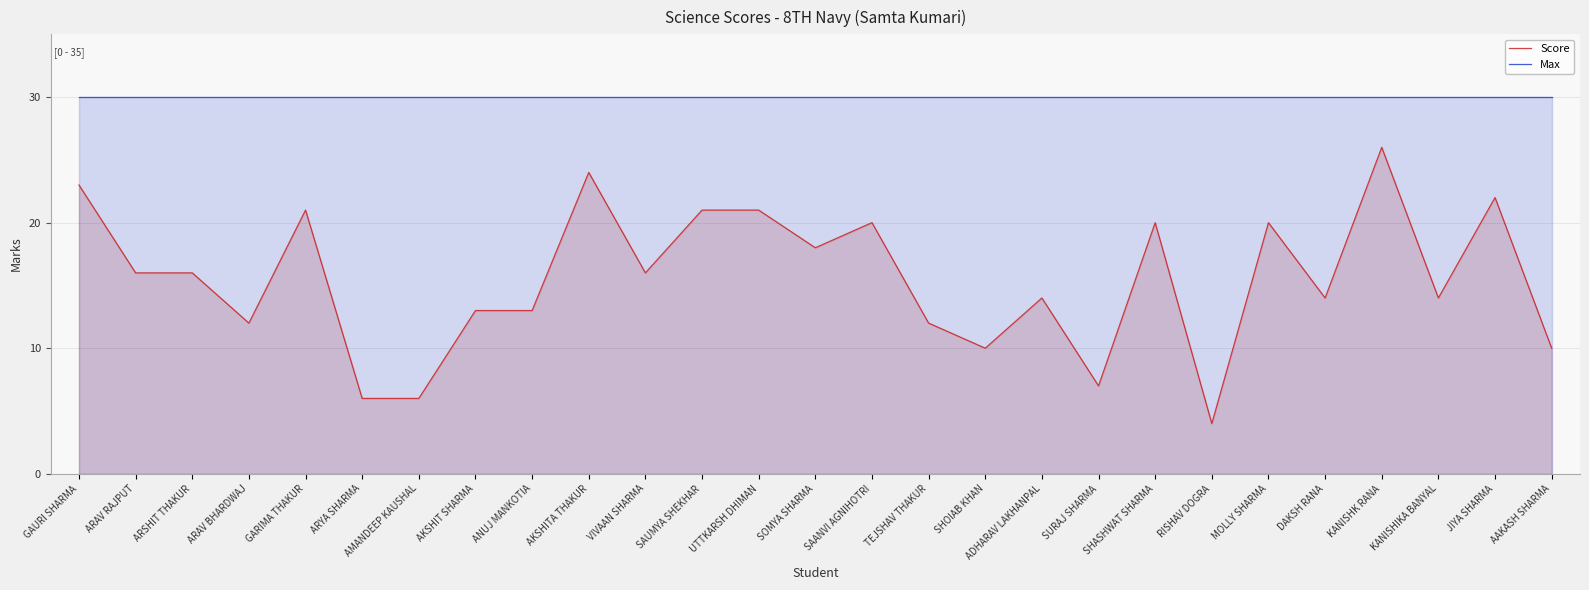

True or false: Score and Max cross at least once.

False